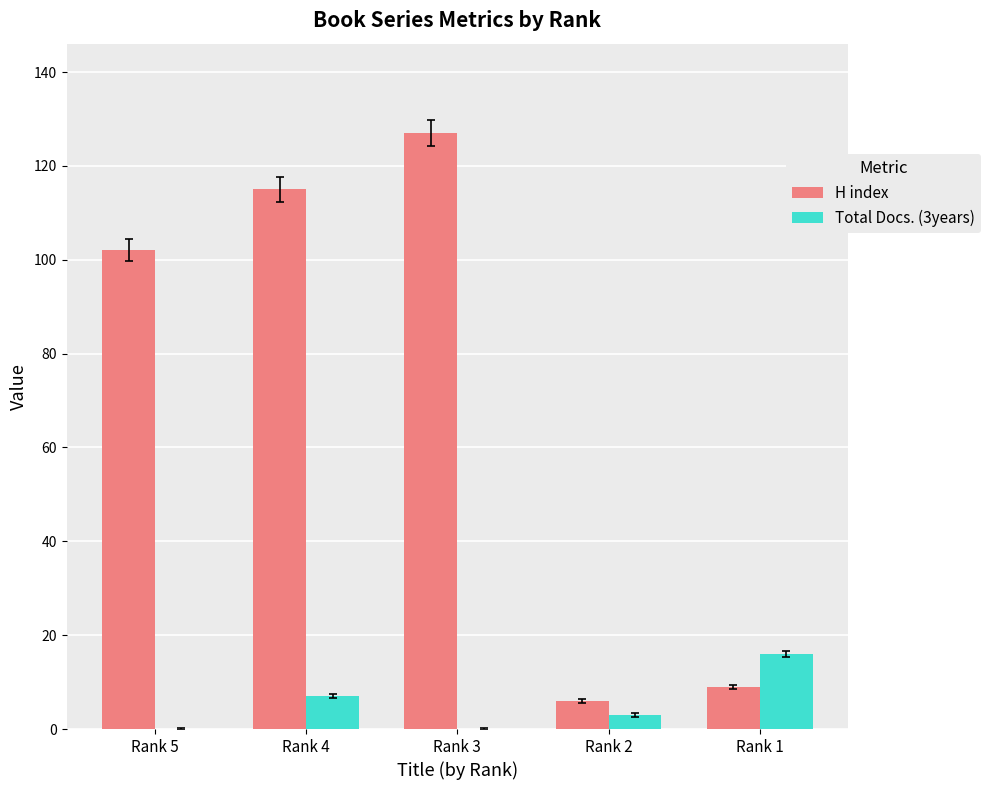

The value of H index at Rank 2 is 6. True or false?

True